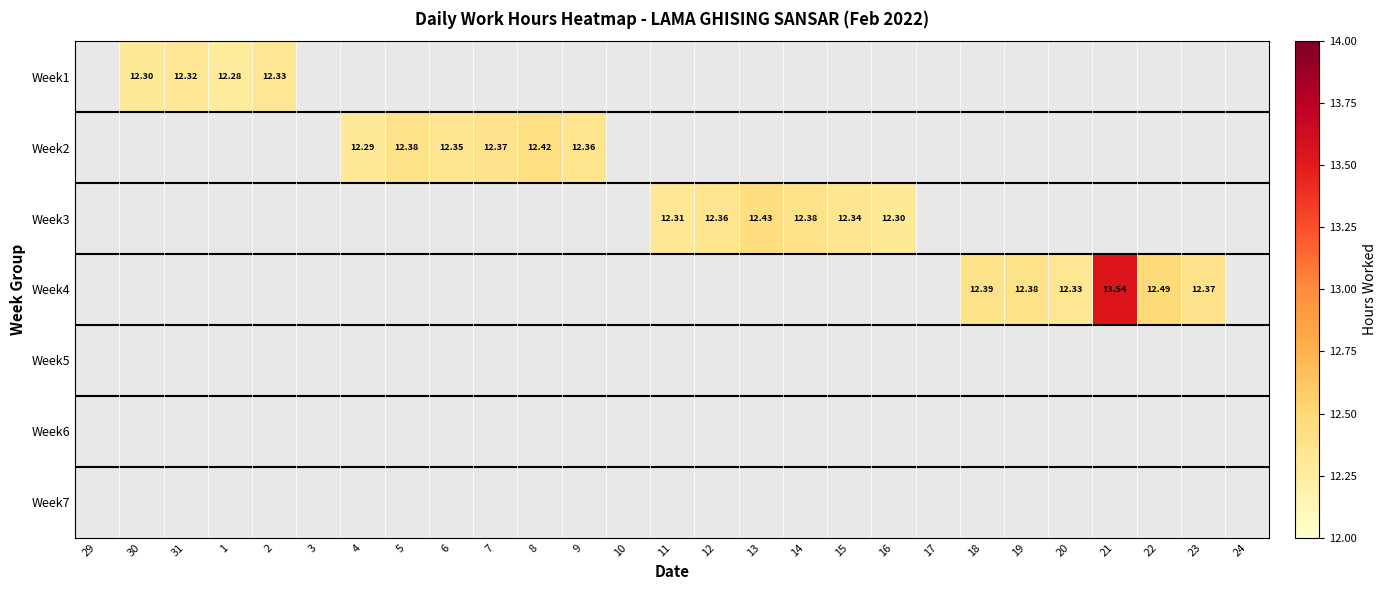

Count the number of categories in the chart.

27